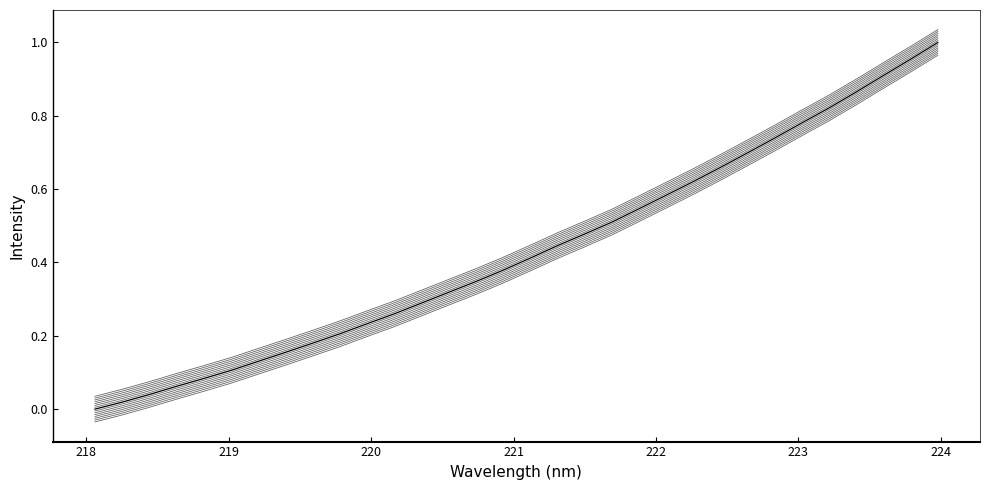

Is this an area chart (filled region under the line)?

No